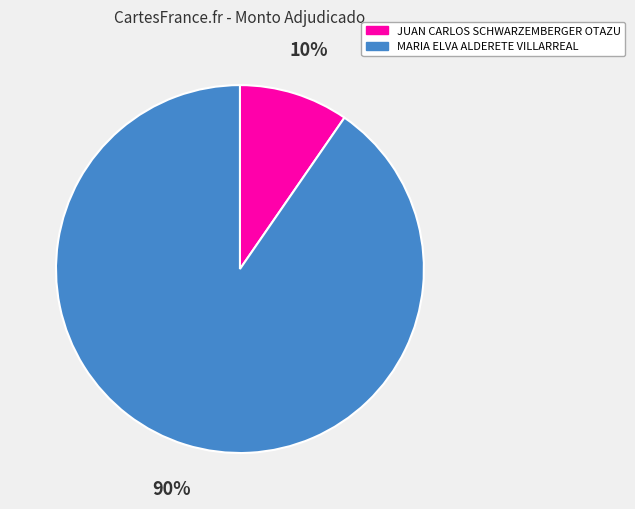

Rank the categories by value from lowest to highest.

JUAN CARLOS SCHWARZEMBERGER OTAZU, MARIA ELVA ALDERETE VILLARREAL